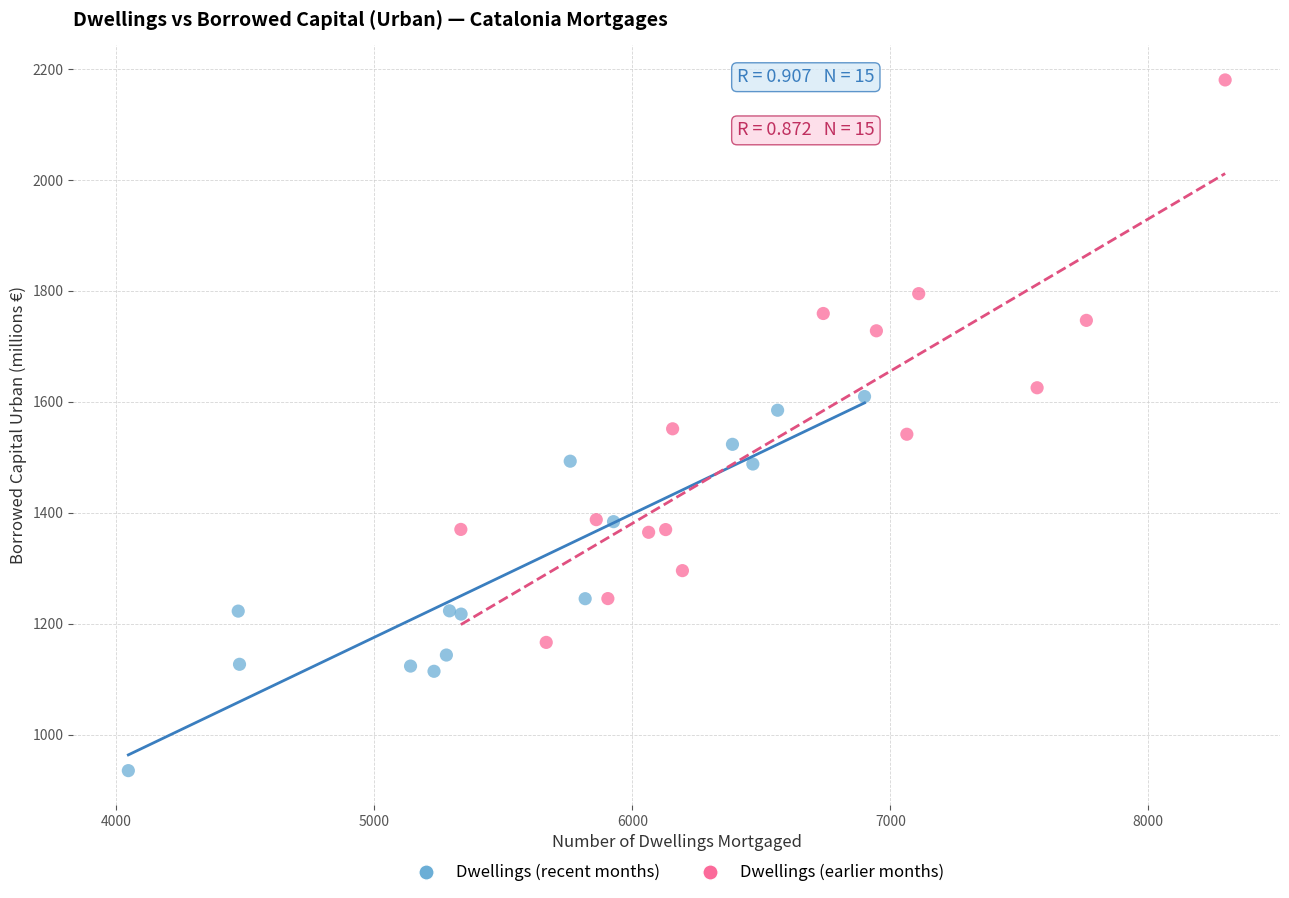

Which series contains the lowest Y value?

Dwellings (recent months)